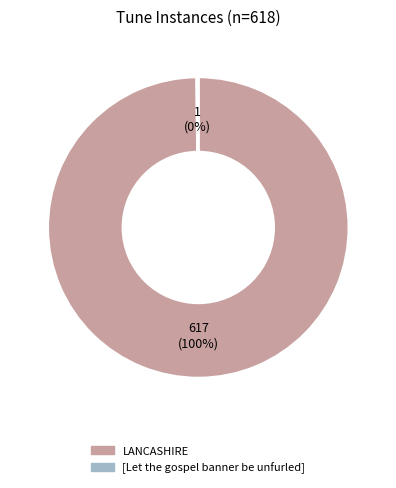

Which slice is the largest?

LANCASHIRE